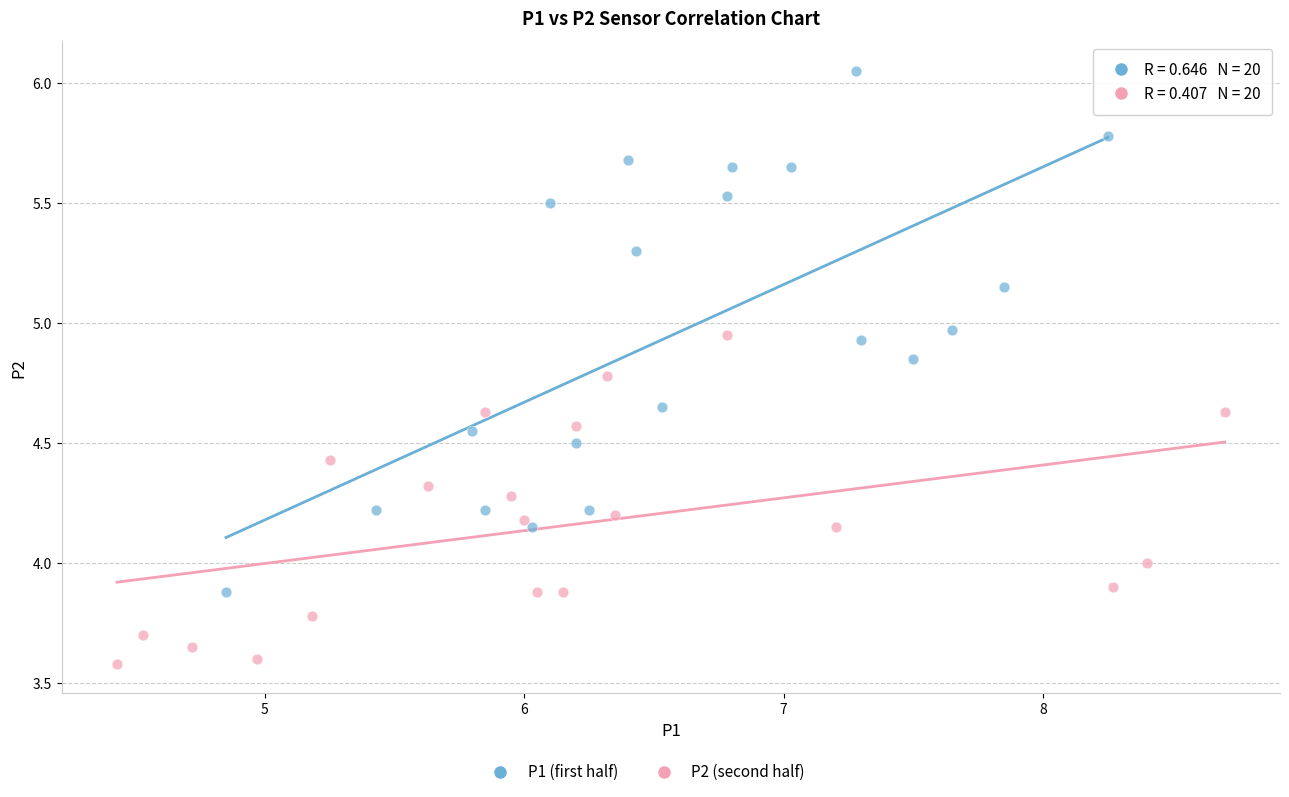

Which series reaches the maximum Y coordinate?

P1 (first half)